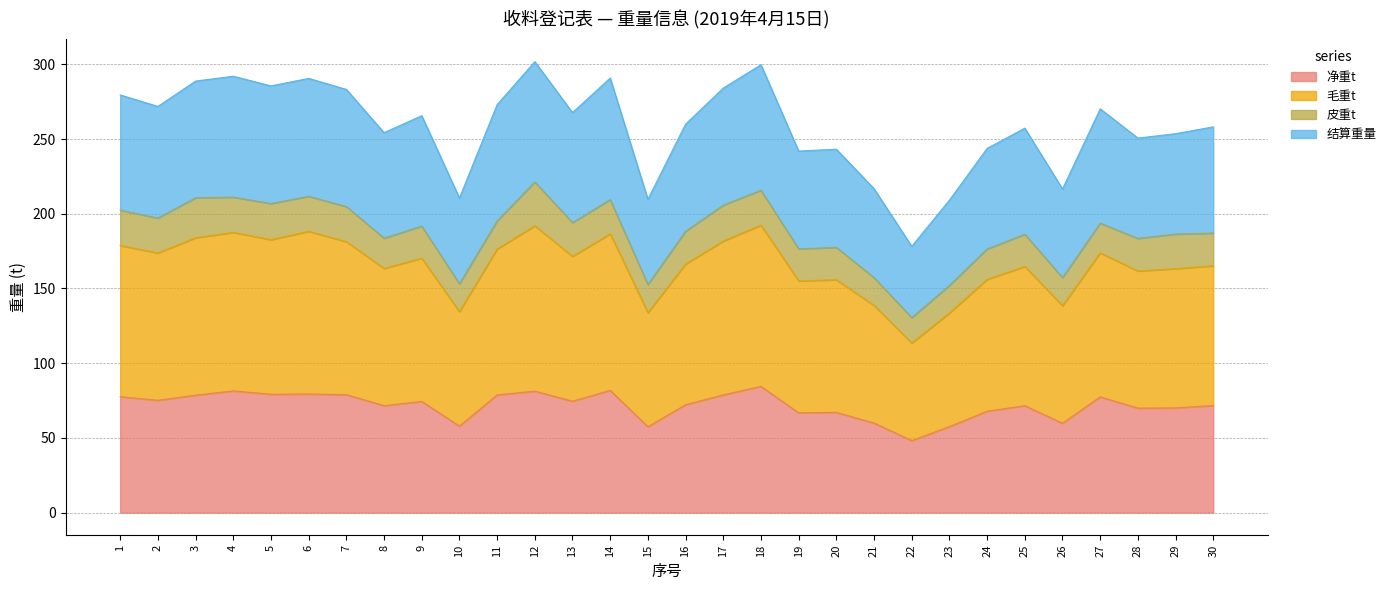

In 毛重t, how many points are lower than both neighbors (excluding endpoints)?

10